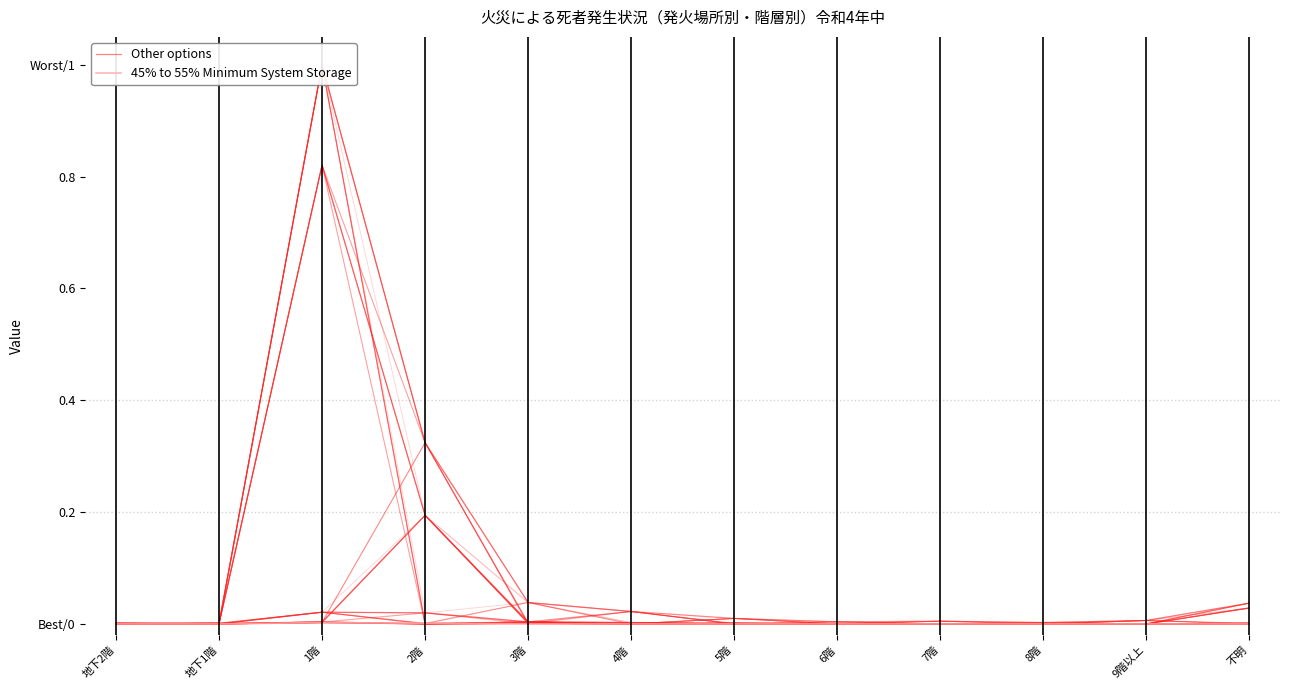

True or false: Other options and 45% to 55% Minimum System Storage intersect in this chart.

False